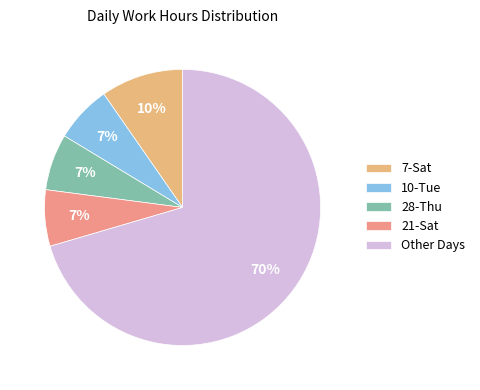

How many segments does this pie chart have?

5